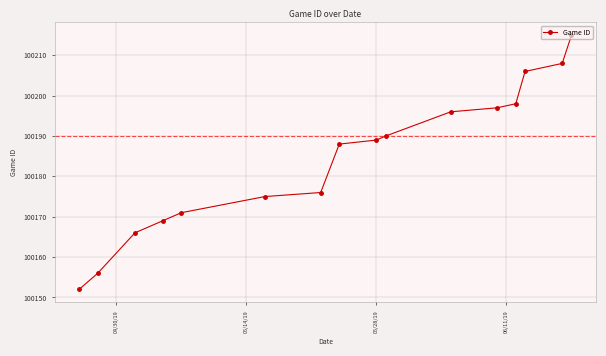

Reading left to right, transcribe all the data shown in this chart.

100152	100156	100166	100169	100171	100175	100176	100188	100189	100190	100196	100197	100198	100206	100208	100215